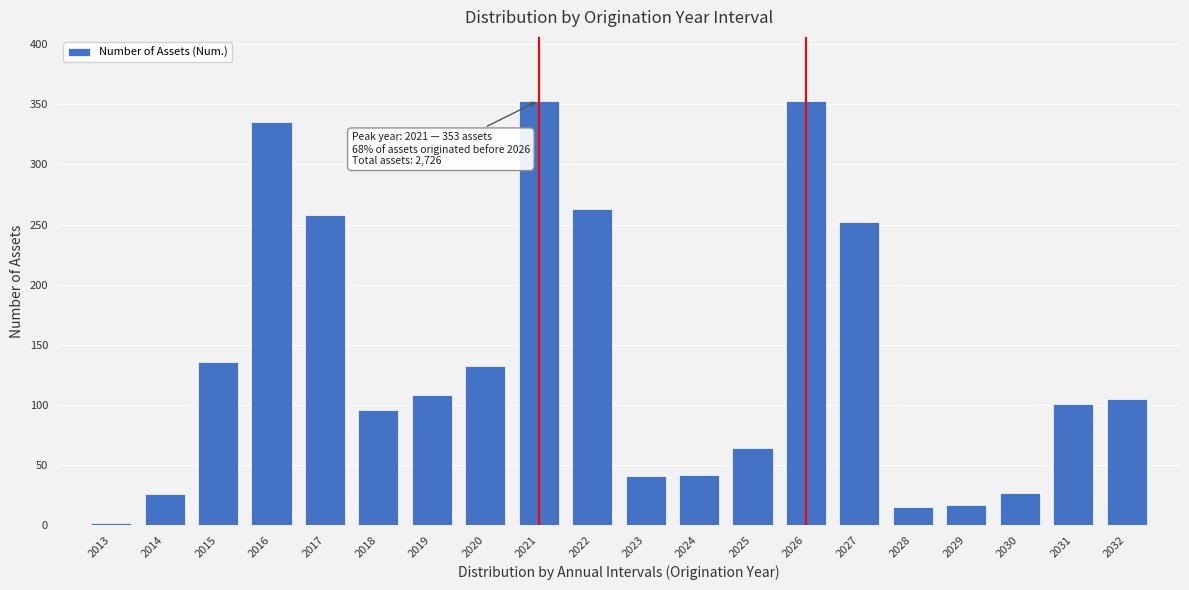

Which category has the lowest value across all series?

2013